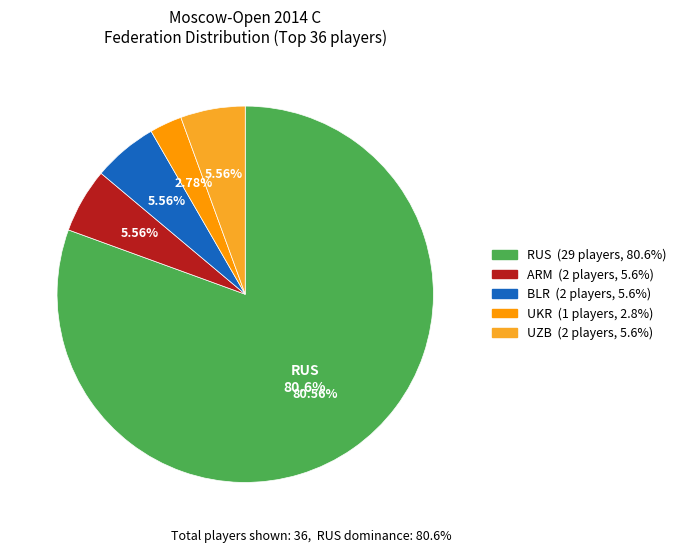

Between BLR and UZB, which is larger?

BLR